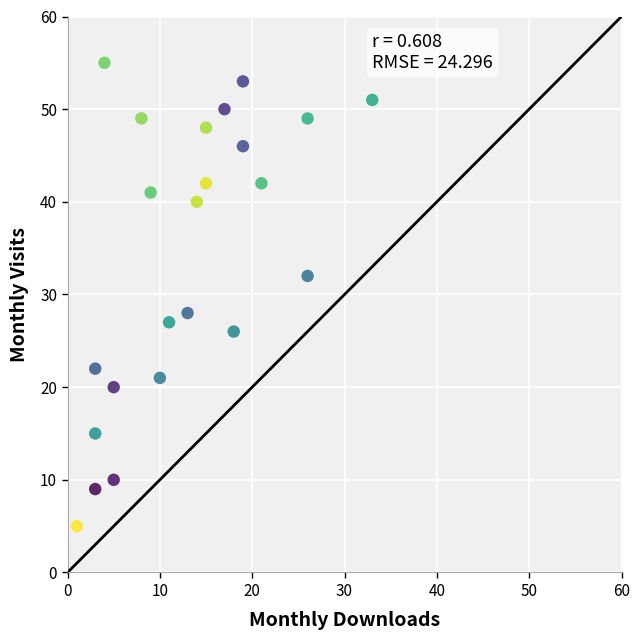

What is the range of Y values (max minus min)?

50